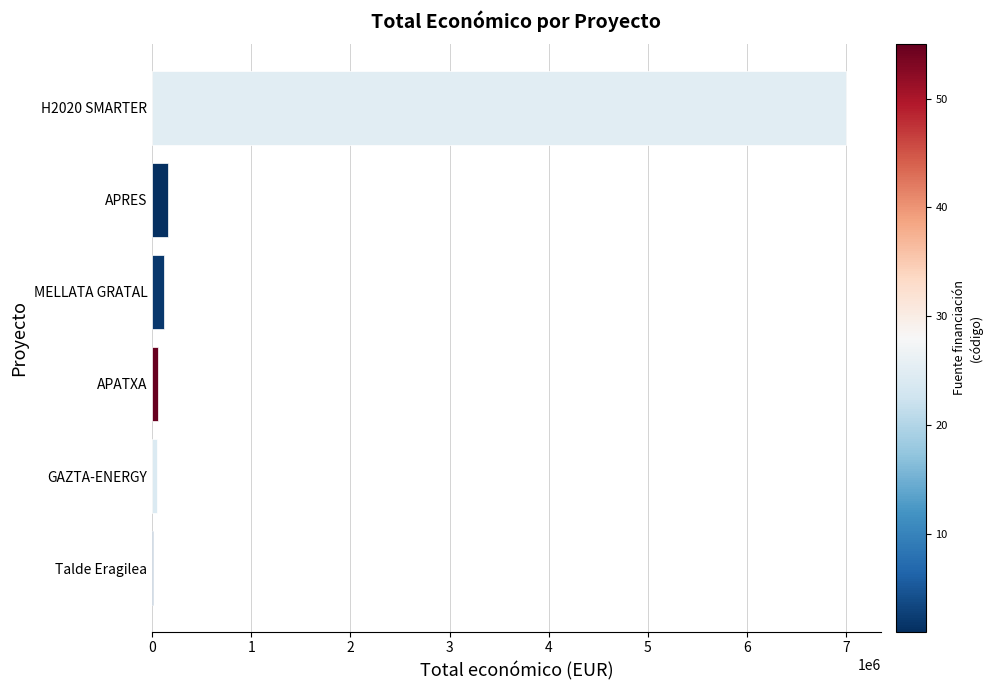

What value does the data have at APRES?

158820